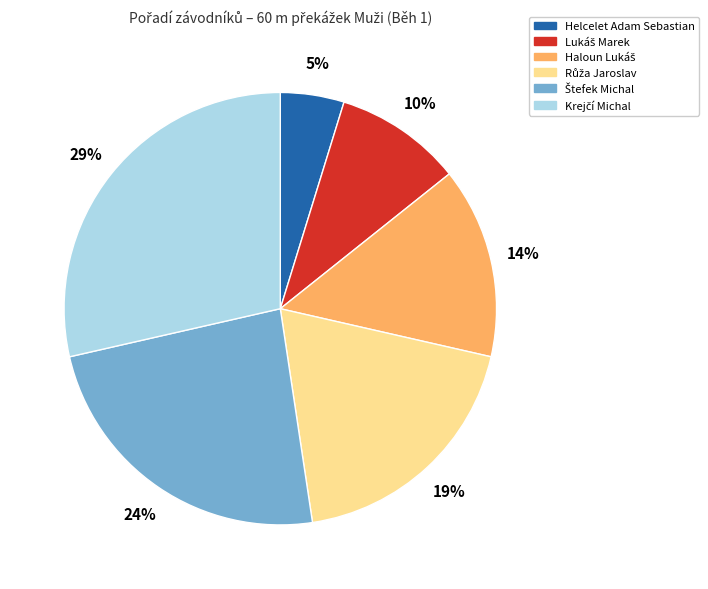

To the nearest percent, what is the difference between the largest and smallest slice percentages?

24%